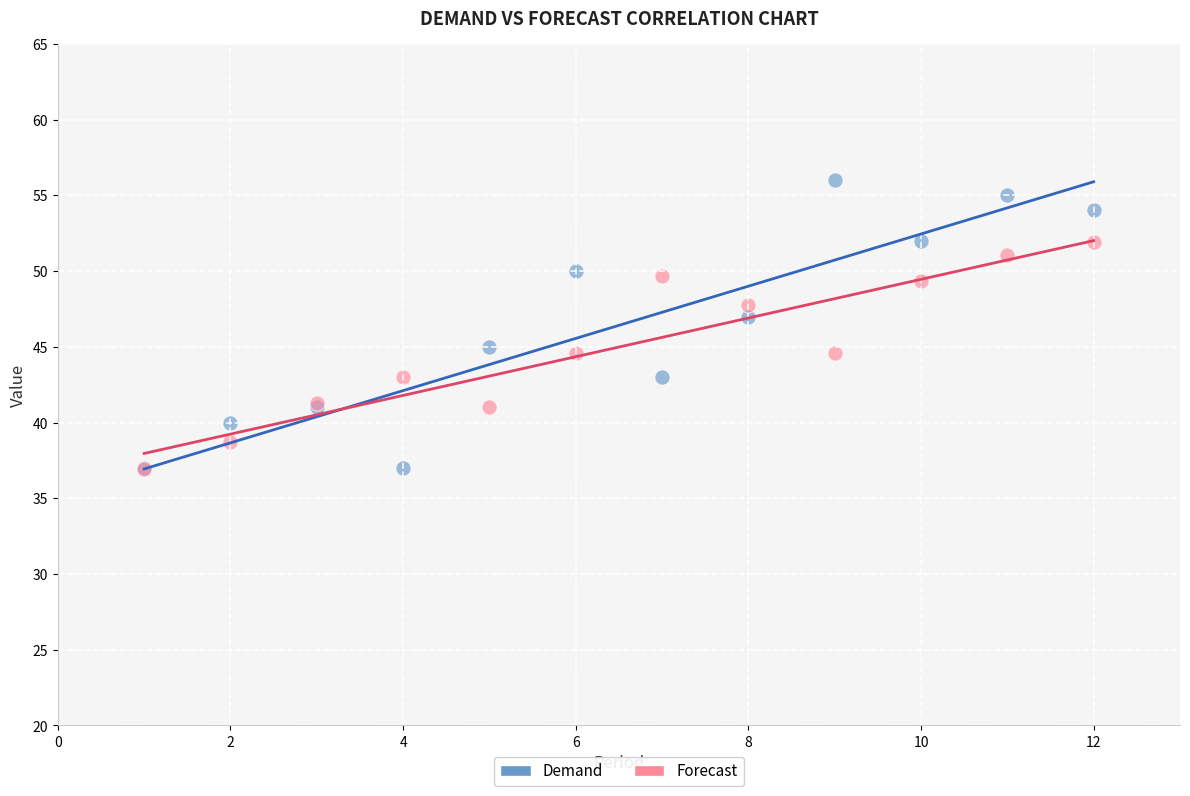

Which series contains the highest Y value?

Demand